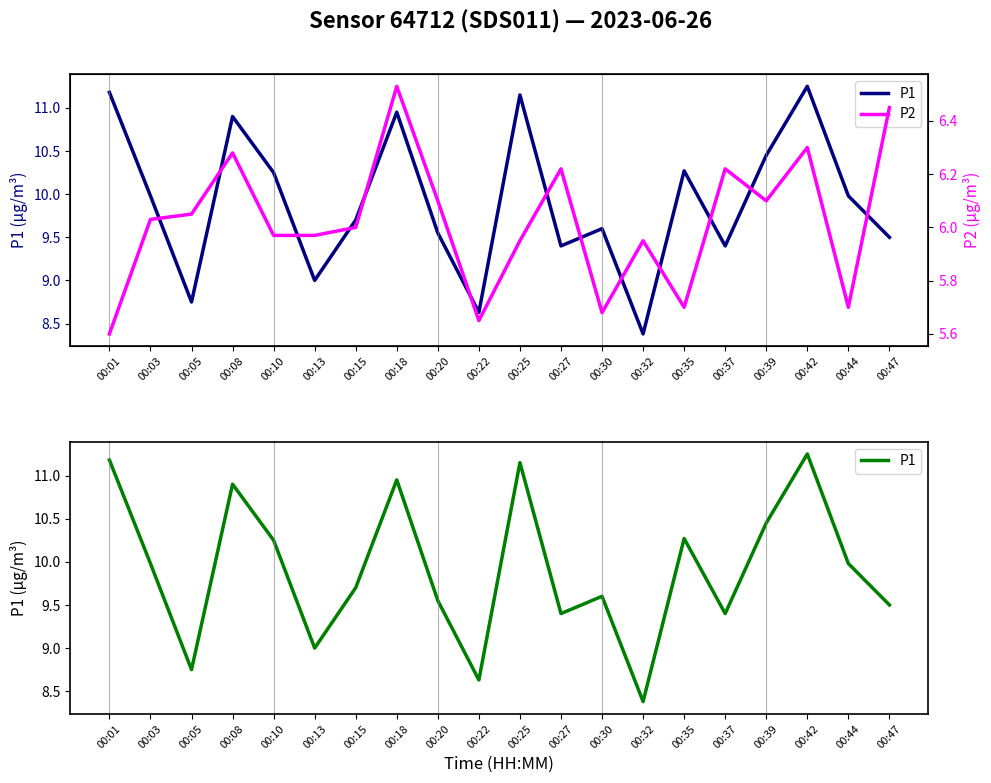

At which label does P1 reach its minimum?

00:32